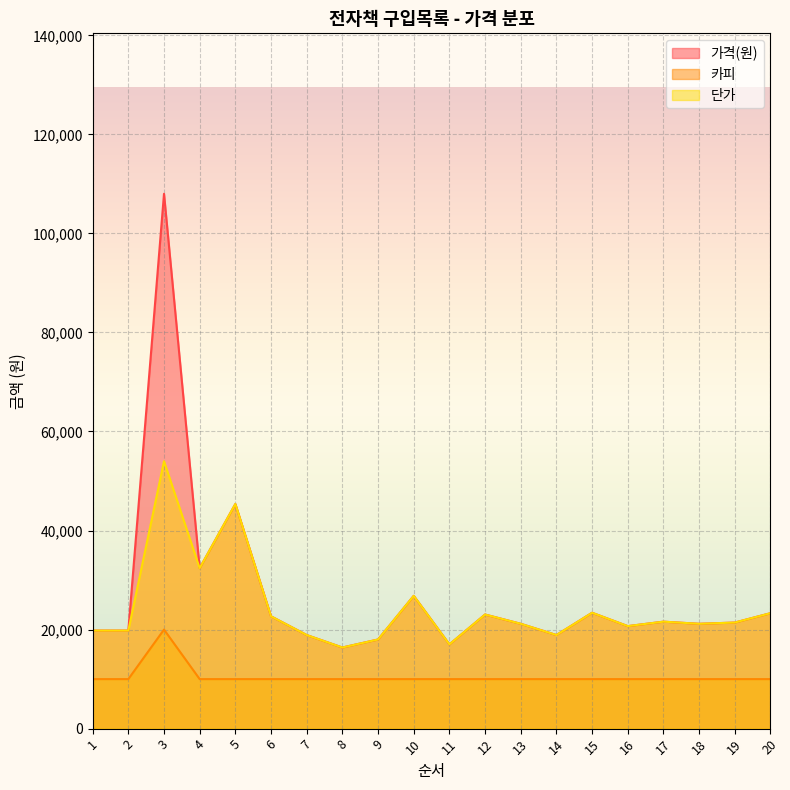

How many lines are shown in the chart?

3